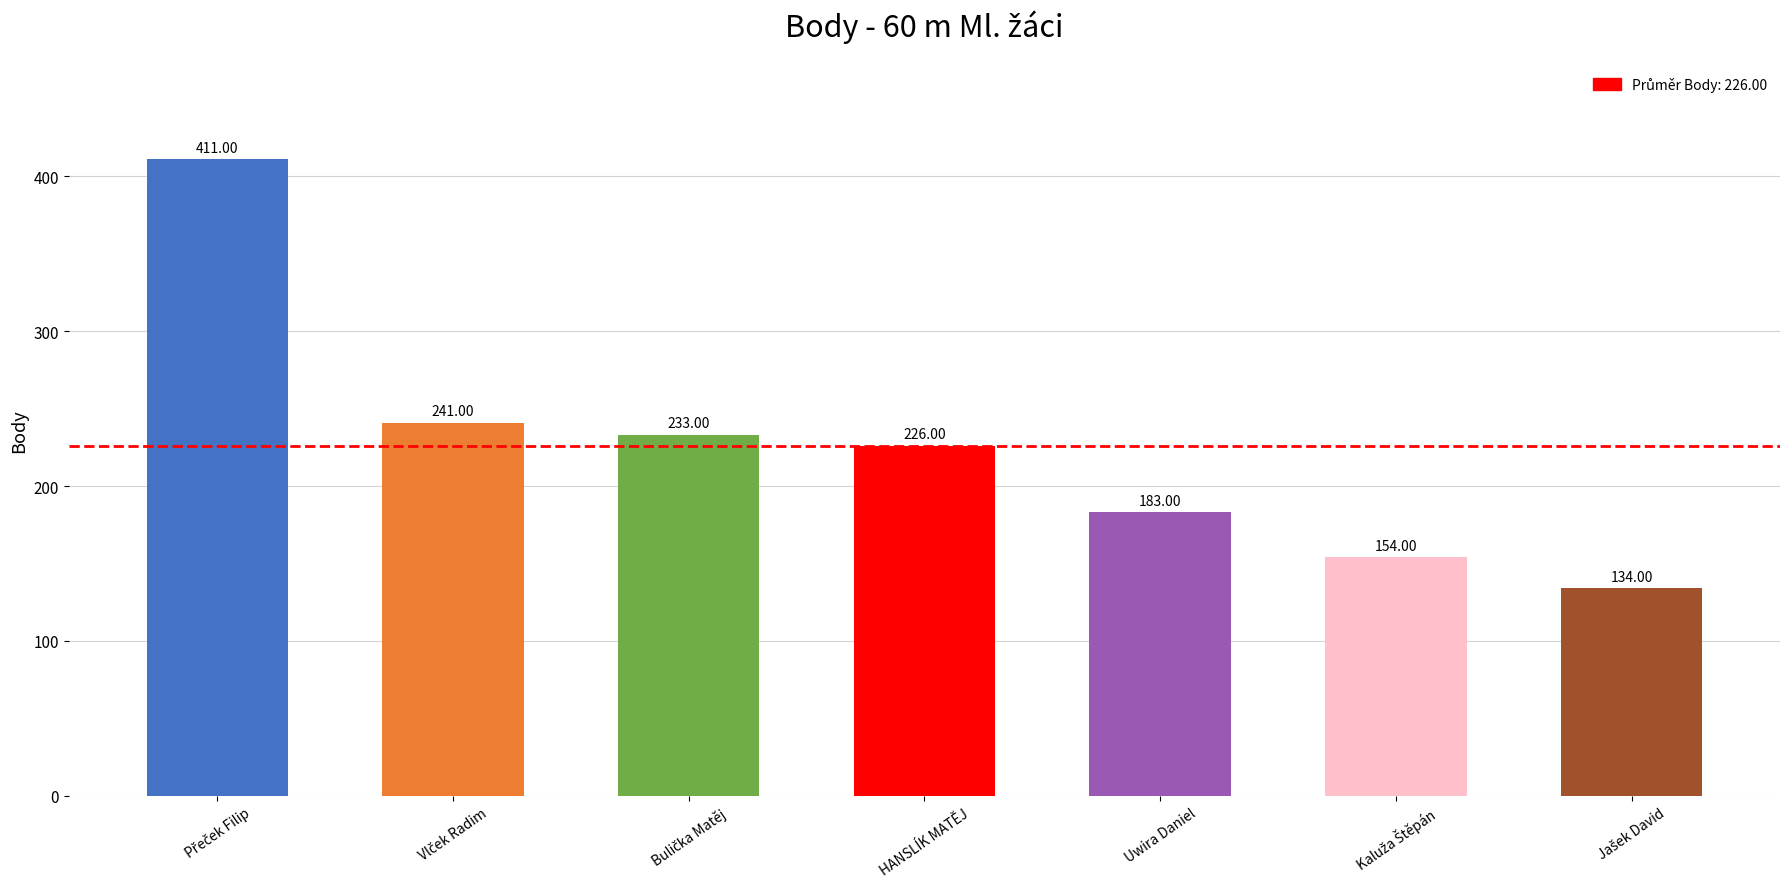

What is the label of the 3rd bar from the right?

Uwira Daniel